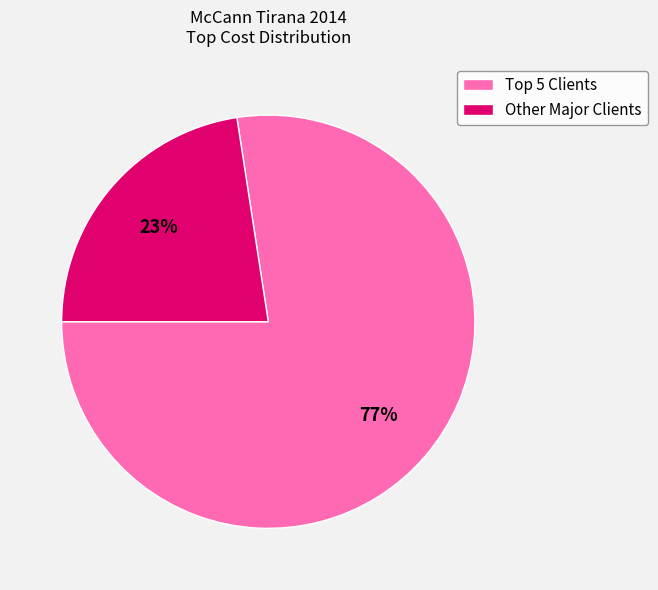

Does any single category account for the majority?

Yes